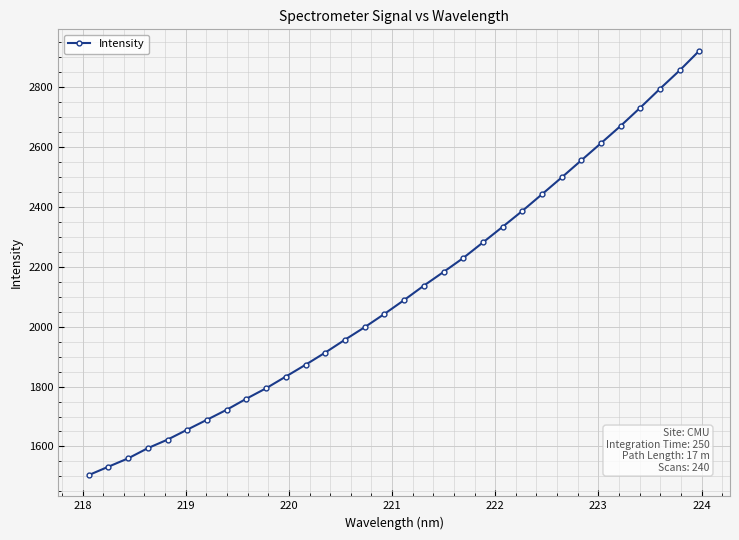

What is the difference between the maximum and minimum values?

1415.3